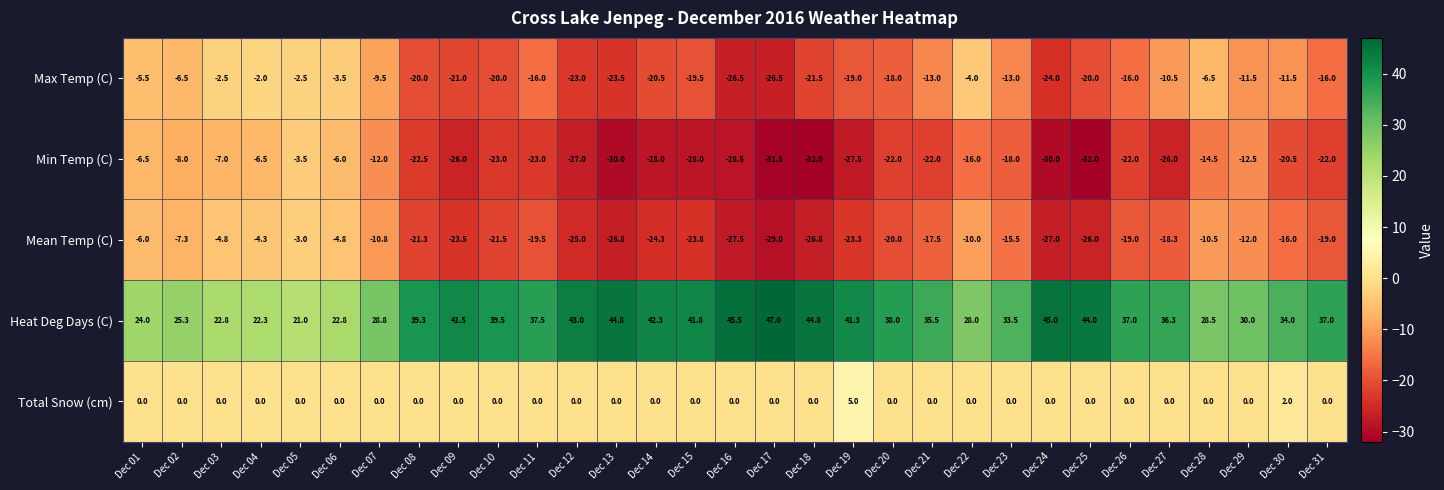

What is the maximum value shown in the chart?

47.0